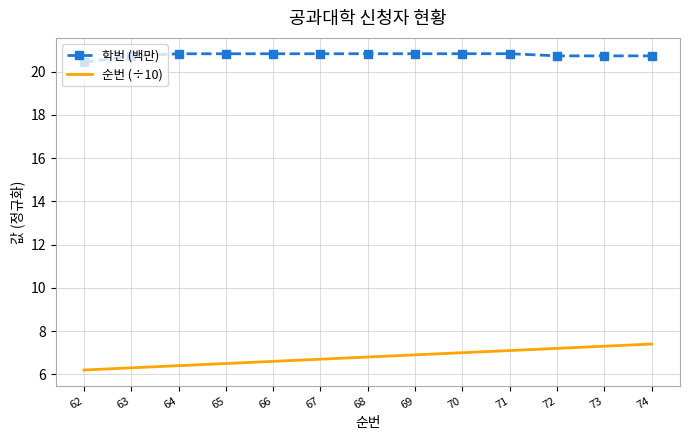

Reading left to right, what are all the values shown in this chart?

학번 (백만): 20.4	20.7	20.8	20.8	20.8	20.8	20.8	20.8	20.8	20.8	20.7	20.7	20.7
순번 (÷10): 6.2	6.3	6.4	6.5	6.6	6.7	6.8	6.9	7.0	7.1	7.2	7.3	7.4